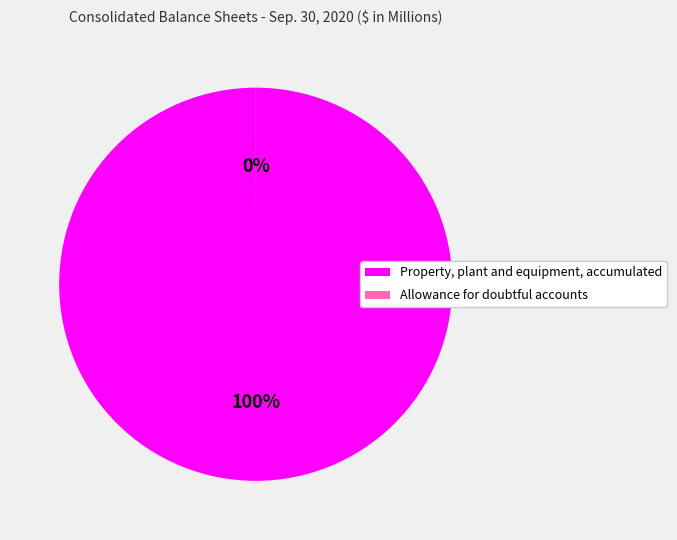

Which category has the biggest portion of the pie?

Property, plant and equipment, accumulated